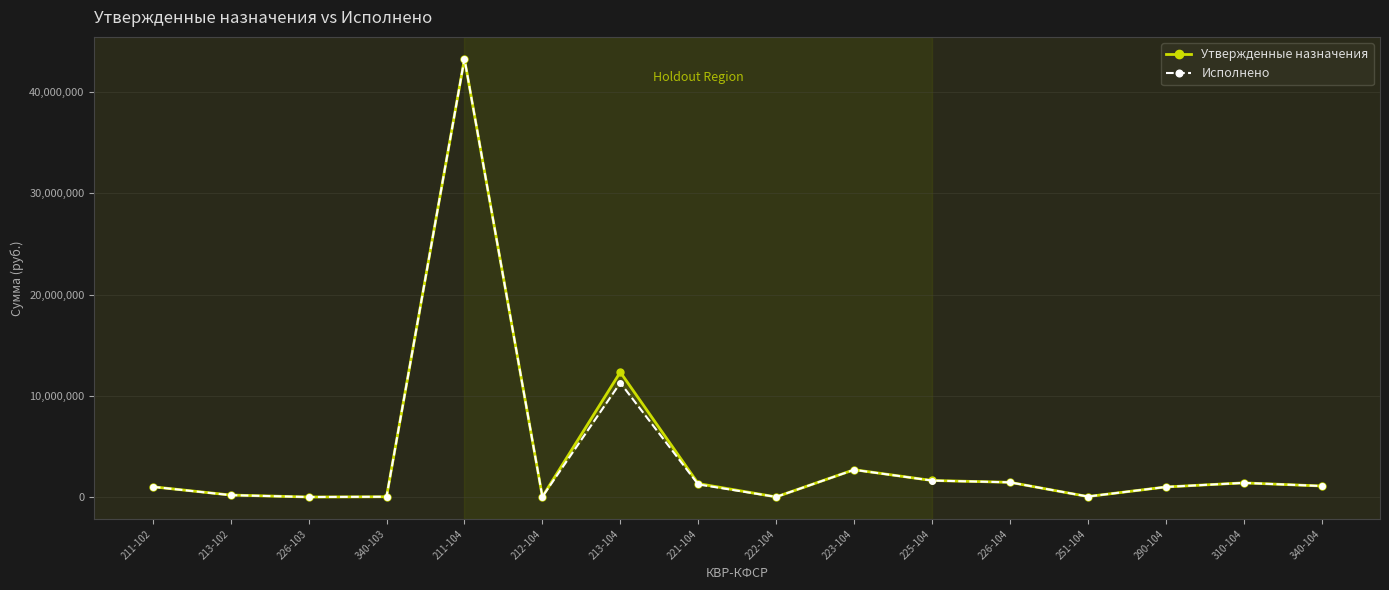

What is the sum of the Утвержденные назначения values at 310-104 and 223-104?

4099176.0